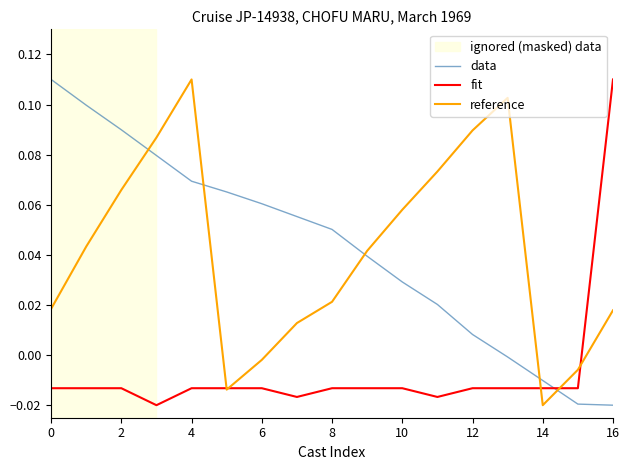

At which label does fit reach its peak?

16